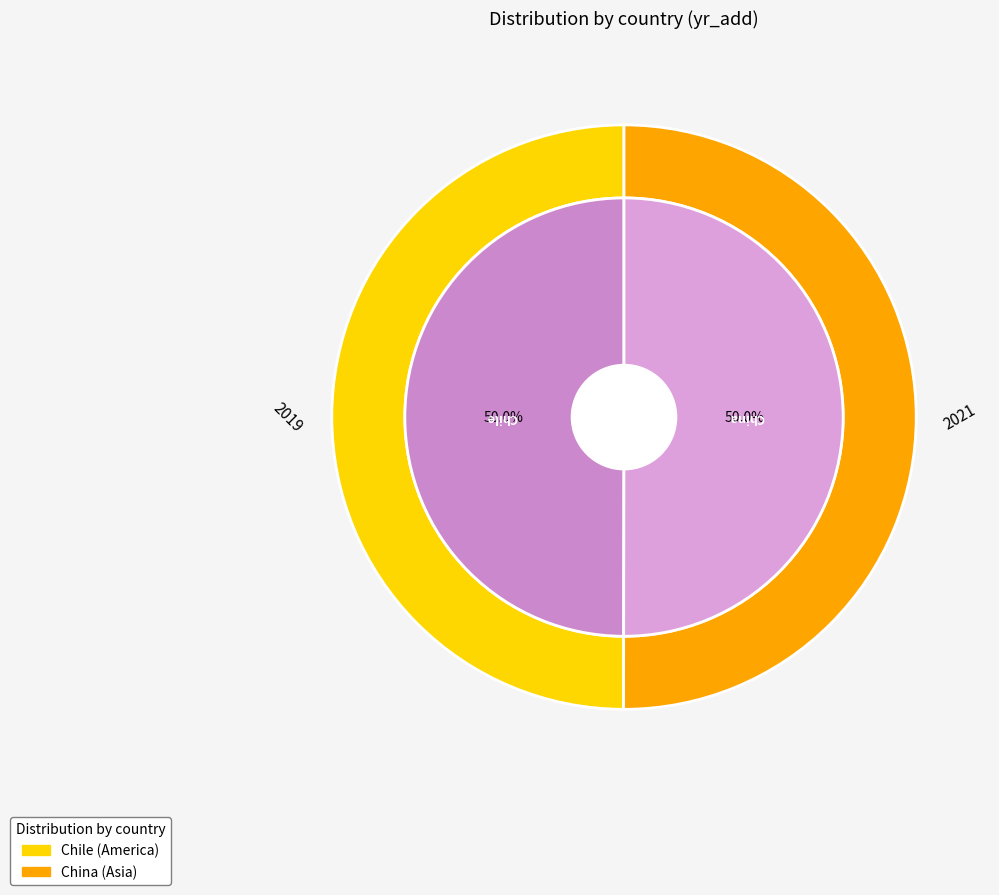

What is the smallest slice in the pie chart?

Chile